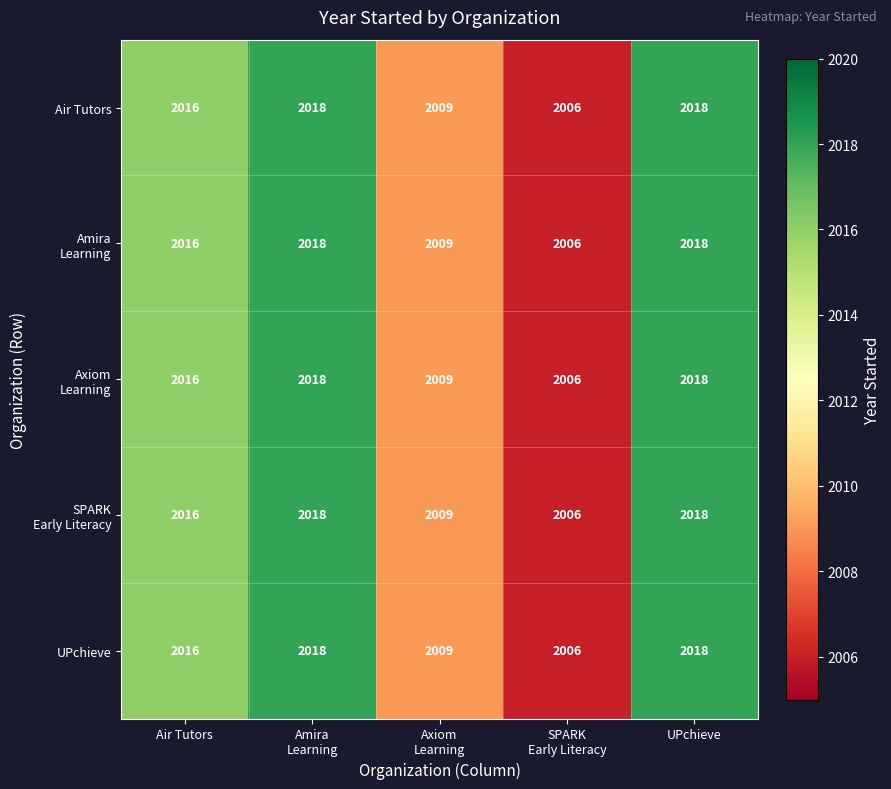

Count the number of data series in this chart.

5